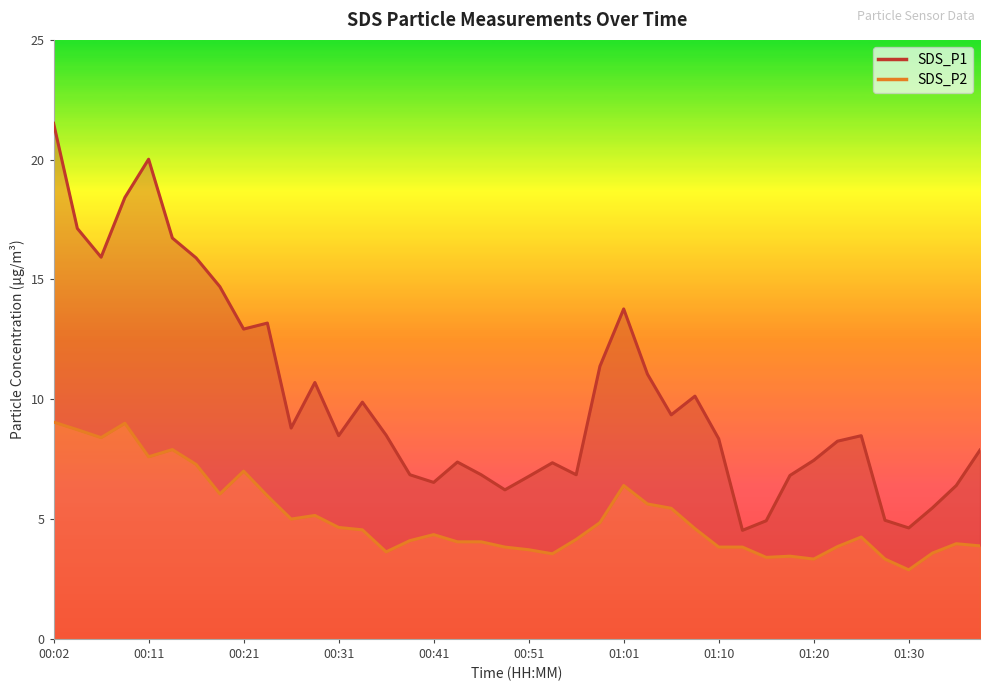

How many data points in SDS_P1 are less than 8?

17